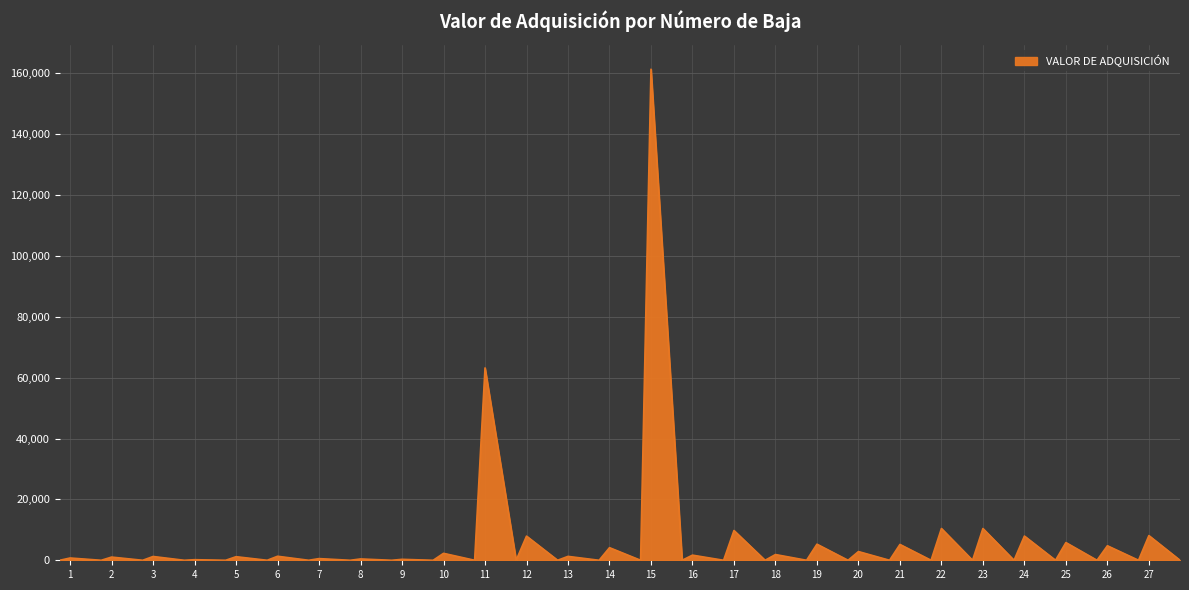

Does the chart display data point markers on the line(s)?

No